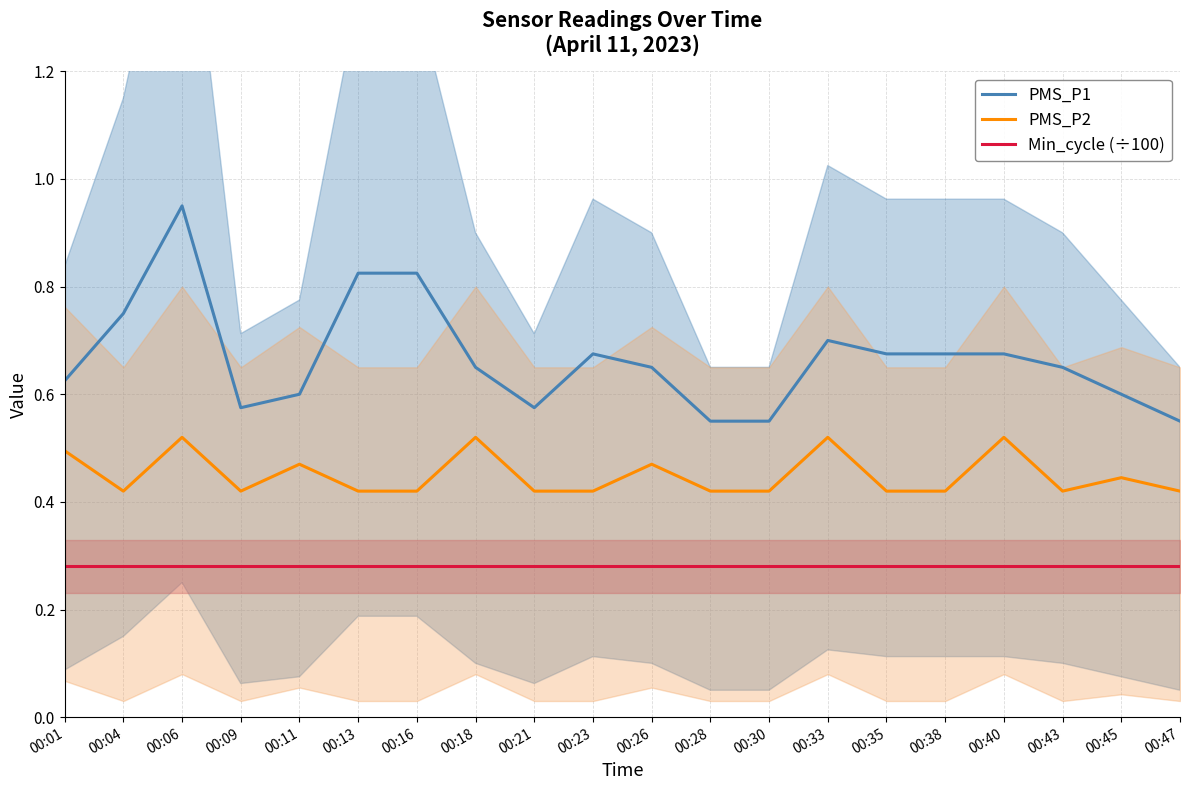

List the series in order of their peak value, highest first.

PMS_P1, PMS_P2, Min_cycle (÷100)